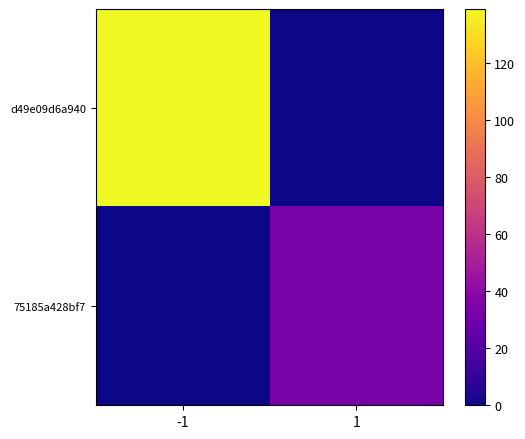

Reading left to right, what are all the values shown in this chart?

d49e09d6a940: -1=139	1=0
75185a428bf7: -1=0	1=33